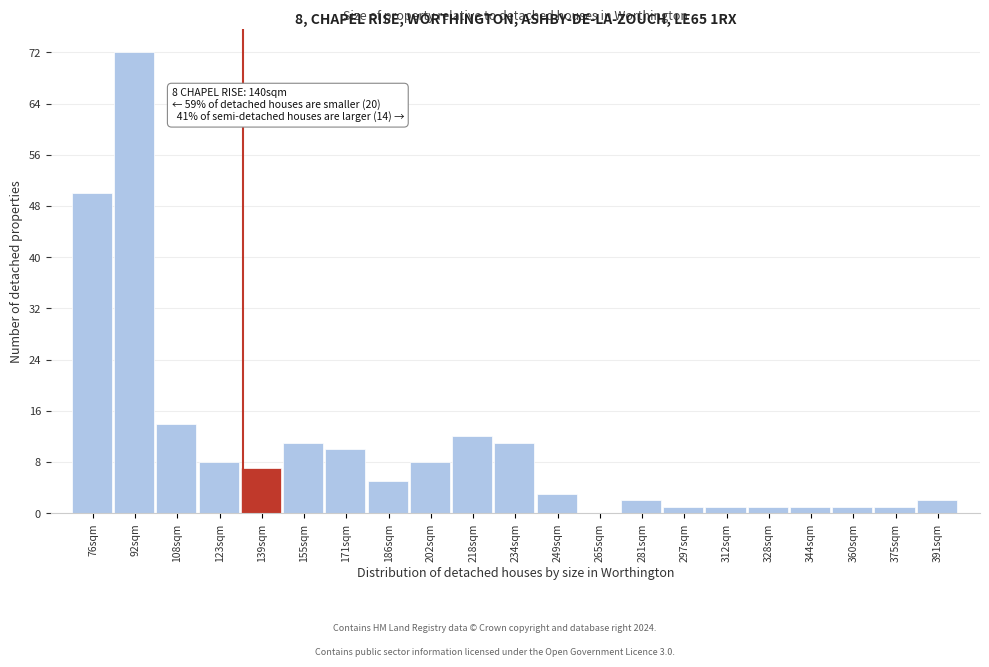

Reading left to right, extract all data points from this chart.

76sqm=50	92sqm=72	108sqm=14	123sqm=8	139sqm=7	155sqm=11	171sqm=10	186sqm=5	202sqm=8	218sqm=12	234sqm=11	249sqm=3	265sqm=0	281sqm=2	297sqm=1	312sqm=1	328sqm=1	344sqm=1	360sqm=1	375sqm=1	391sqm=2